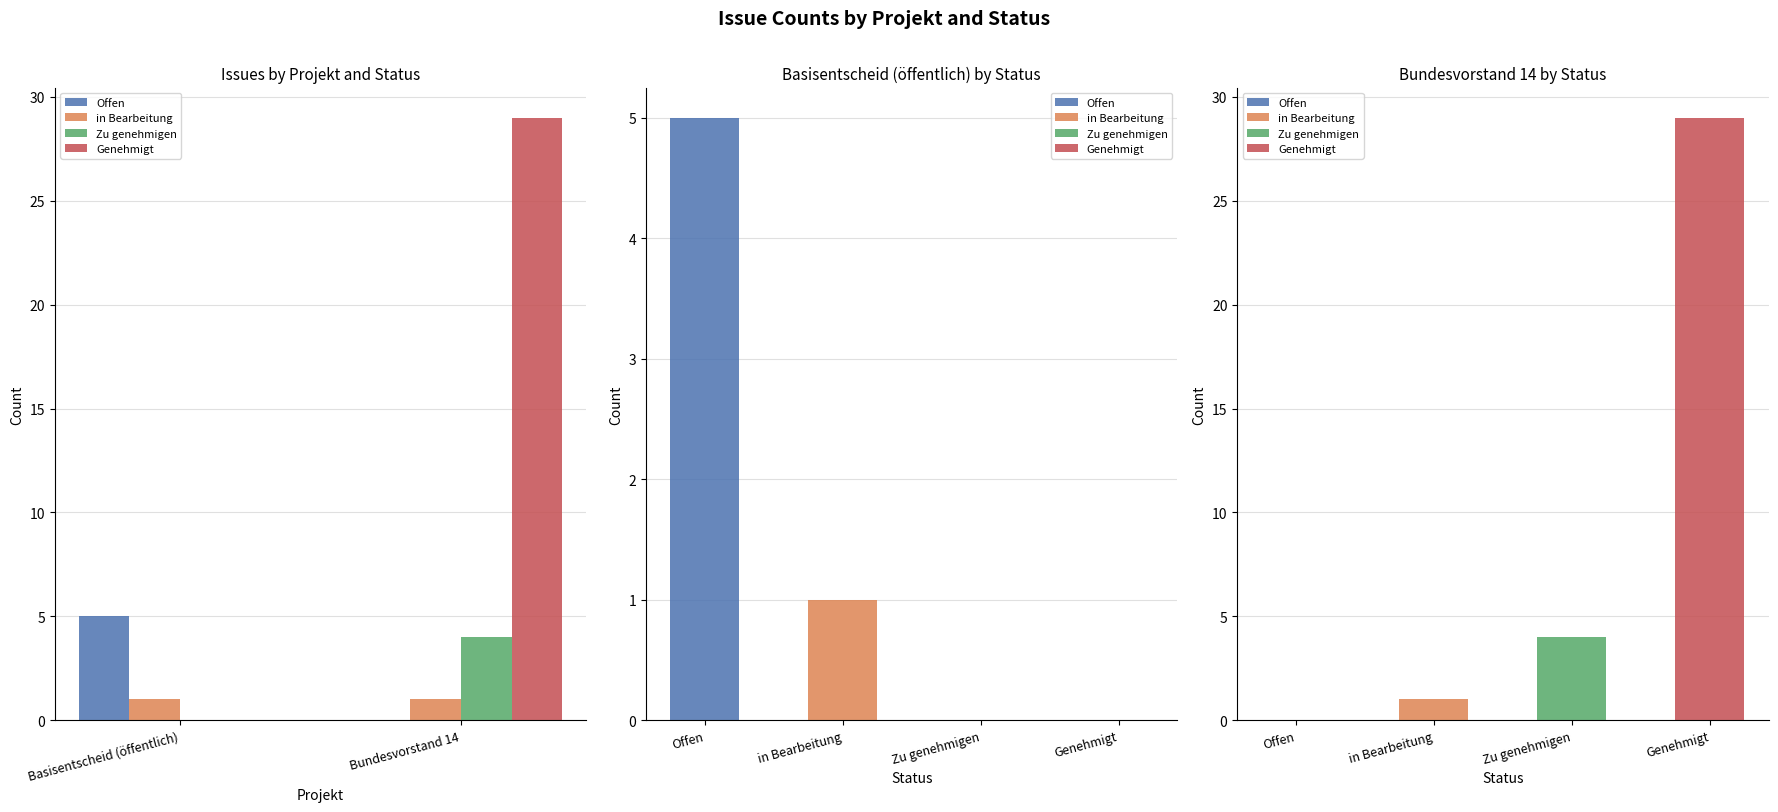

Is it true that Offen equals 8 at Basisentscheid (öffentlich)?

False